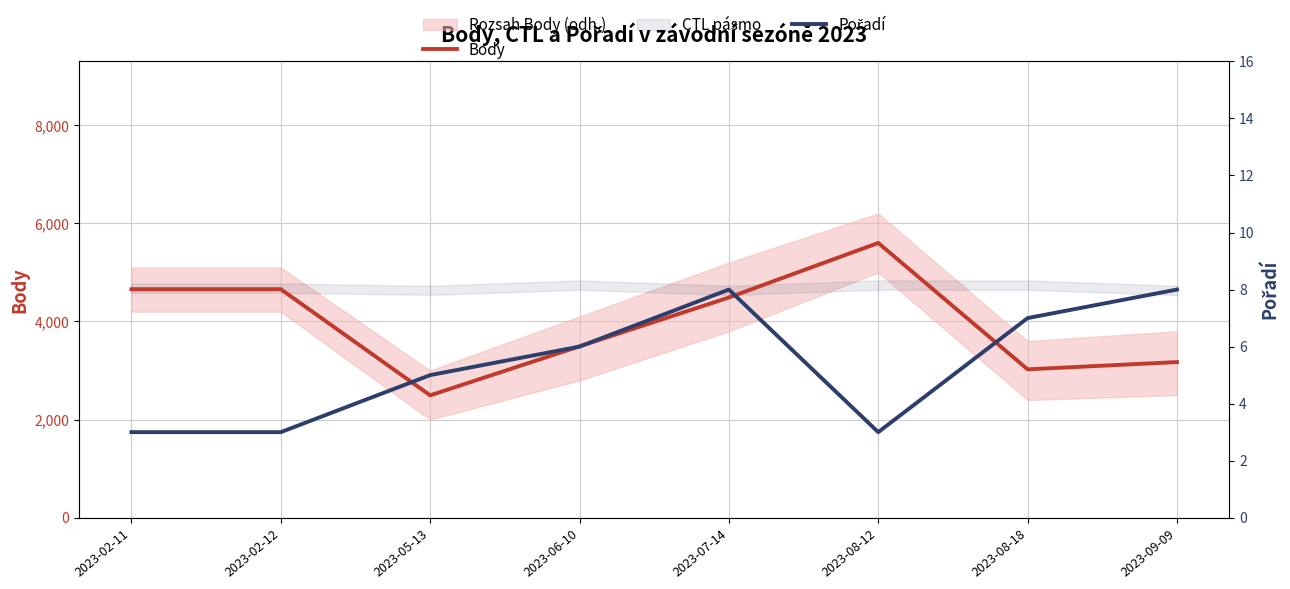

What is the label of the 2nd point from the left?

2023-02-12